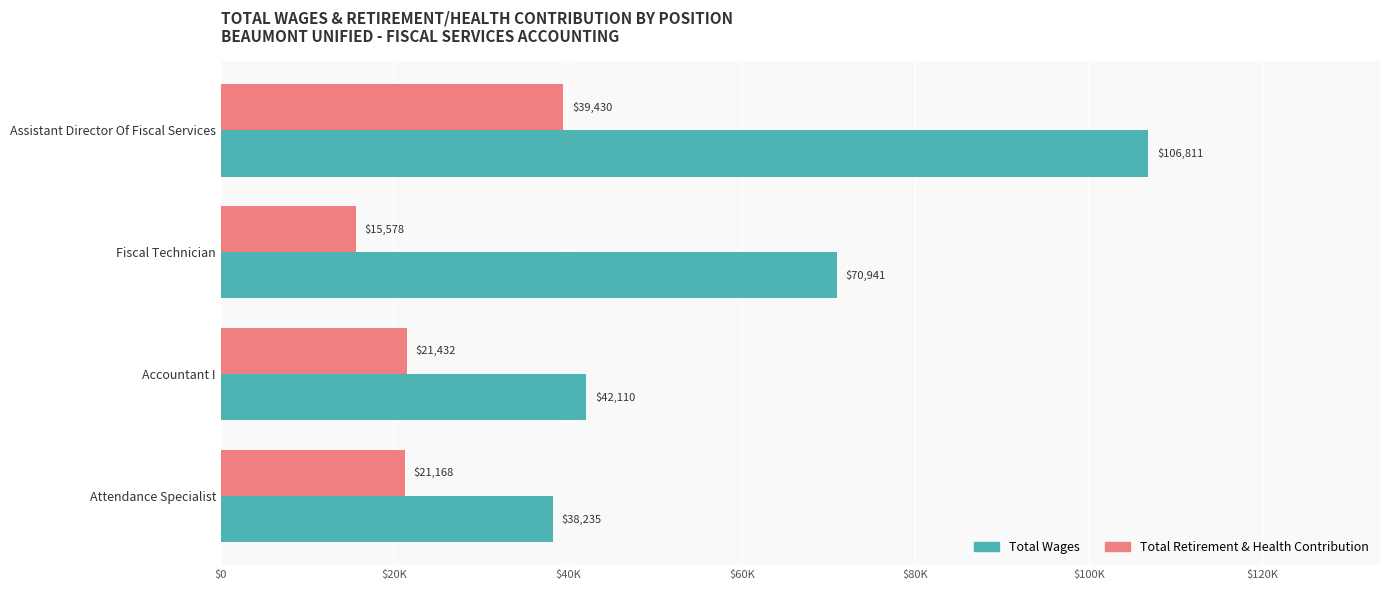

What is the average value of the Total Retirement & Health Contribution series?

24402